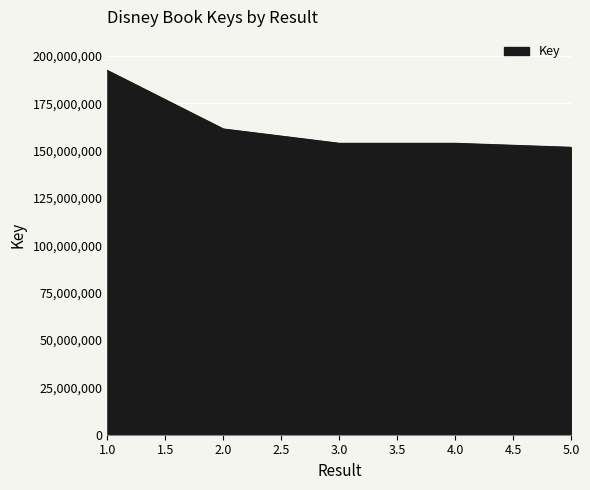

What is the change in value from 1.0 to 3.0?

-38455571